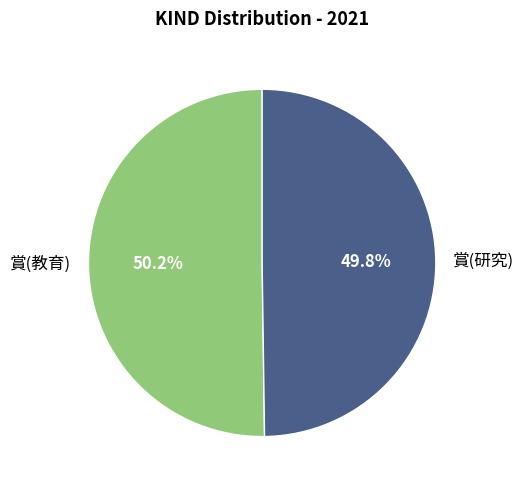

The 賞(研究) slice represents 50% of the pie. True or false?

True